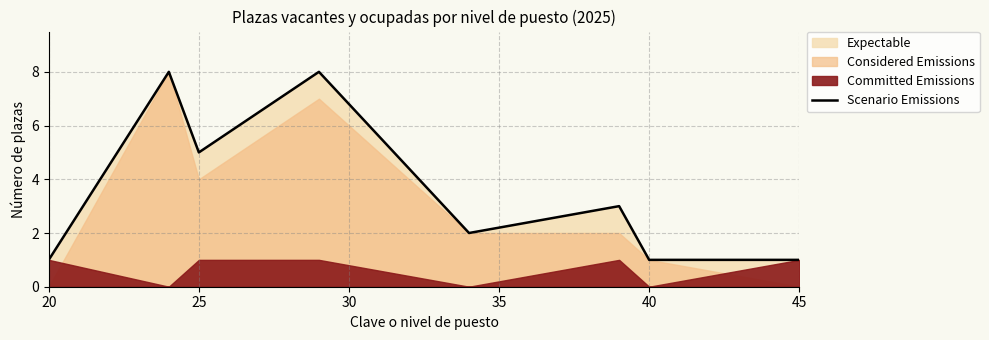

Is it true that Scenario Emissions equals 1 at 45?

True